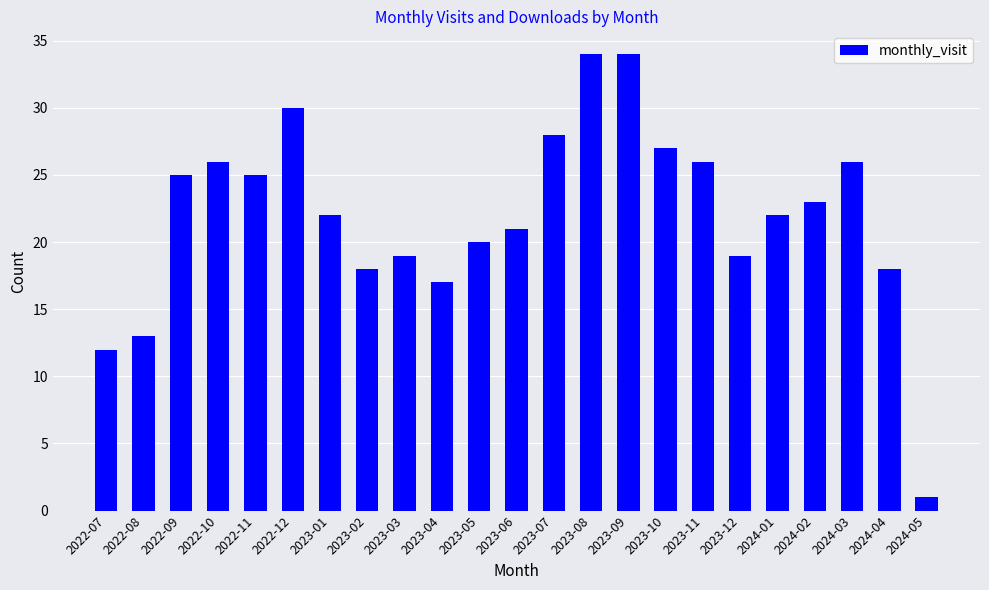

What is the sum of all values?

506